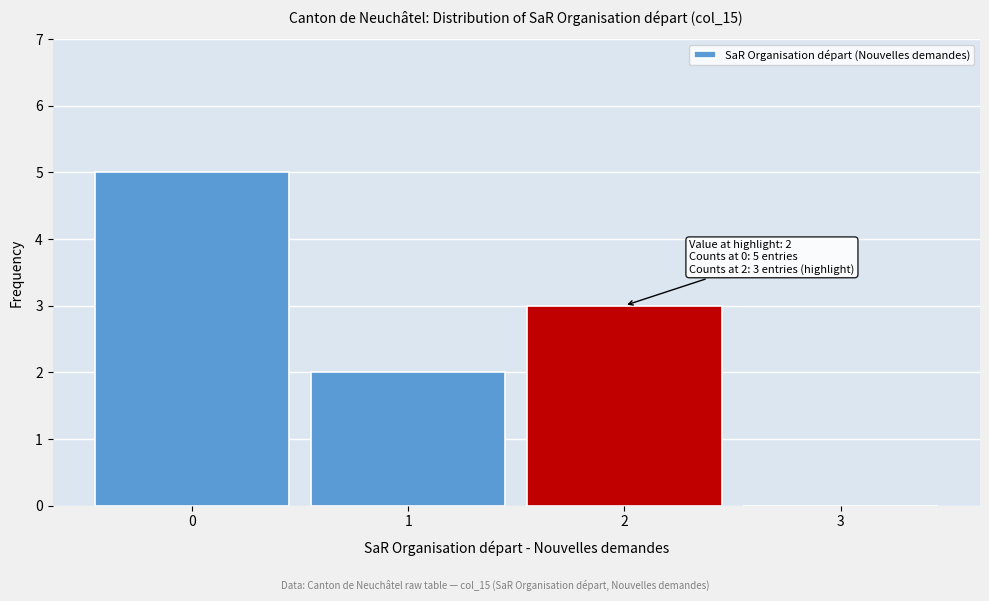

Which range on the x-axis has the tallest bar?

-0.5 to 0.5